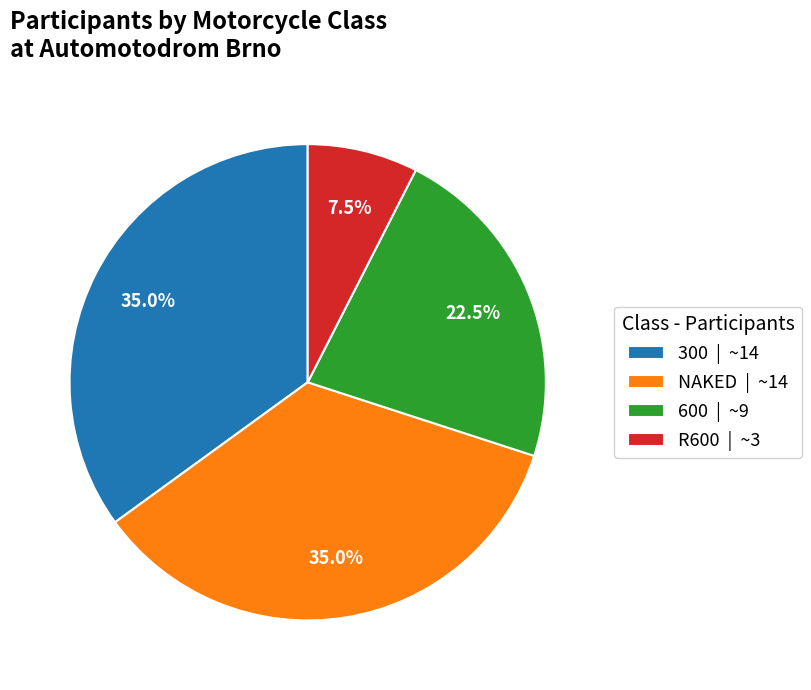

Between R600 and 300, which is larger?

300